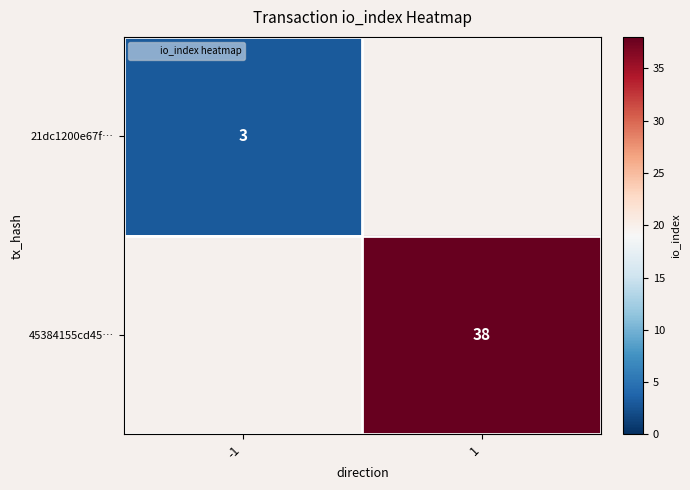

How many series are shown in this chart?

2